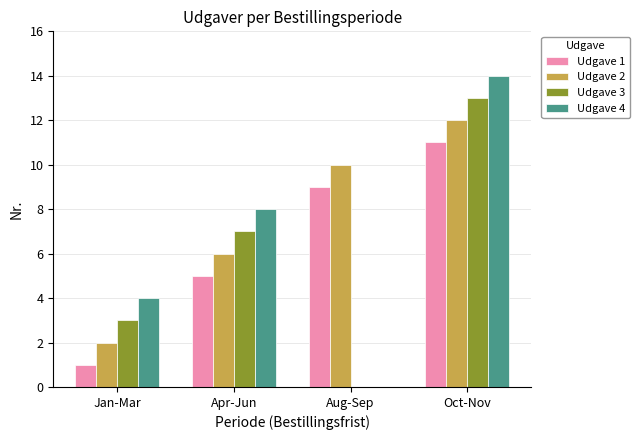

How many groups of bars are there?

4